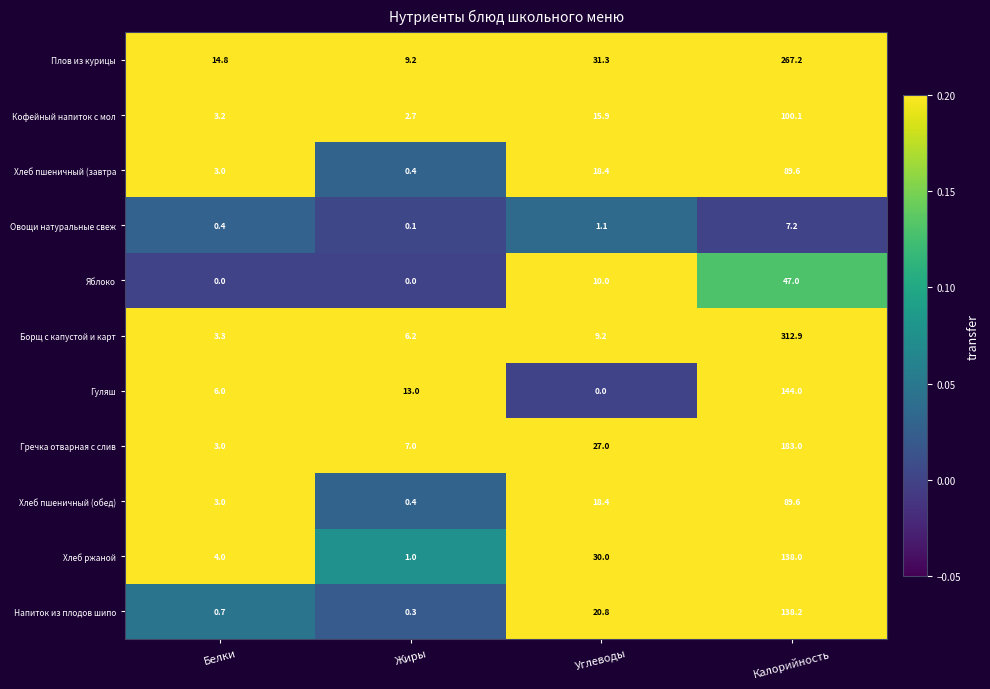

What is the sum of the Борщ с капустой и карт values at Калорийность and Белки?

316.2